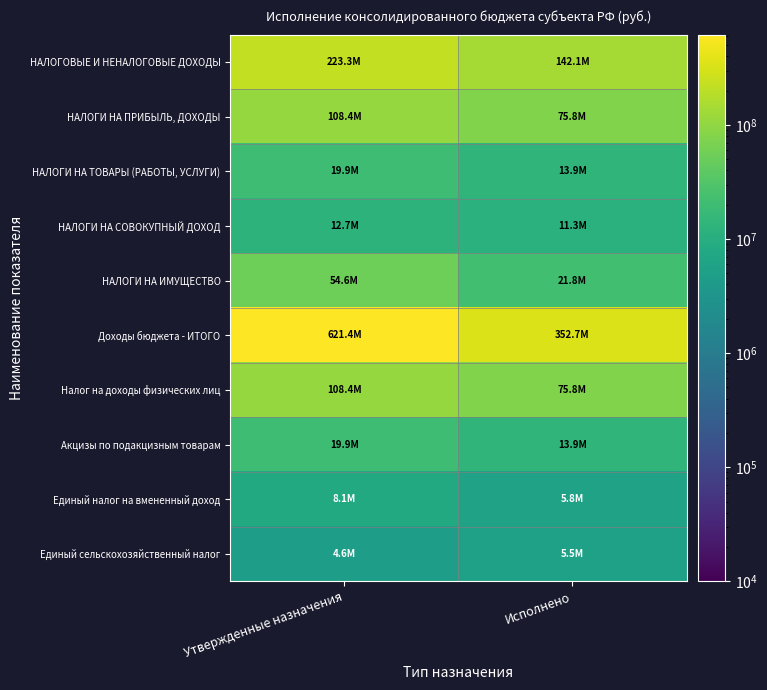

Reading right to left, transcribe all the data shown in this chart.

НАЛОГОВЫЕ И НЕНАЛОГОВЫЕ ДОХОДЫ: Исполнено=142124910.8	Утвержденные назначения=223269000.0
НАЛОГИ НА ПРИБЫЛЬ, ДОХОДЫ: Исполнено=75812330.0	Утвержденные назначения=108394000.0
НАЛОГИ НА ТОВАРЫ (РАБОТЫ, УСЛУГИ): Исполнено=13913983.9	Утвержденные назначения=19945000.0
НАЛОГИ НА СОВОКУПНЫЙ ДОХОД: Исполнено=11328004.7	Утвержденные назначения=12668000.0
НАЛОГИ НА ИМУЩЕСТВО: Исполнено=21786759.3	Утвержденные назначения=54601000.0
Доходы бюджета - ИТОГО: Исполнено=352683719.2	Утвержденные назначения=621373567.5
Налог на доходы физических лиц: Исполнено=75812330.0	Утвержденные назначения=108394000.0
Акцизы по подакцизным товарам: Исполнено=13913983.9	Утвержденные назначения=19945000.0
Единый налог на вмененный доход: Исполнено=5801791.5	Утвержденные назначения=8085000.0
Единый сельскохозяйственный налог: Исполнено=5489713.1	Утвержденные назначения=4563000.0